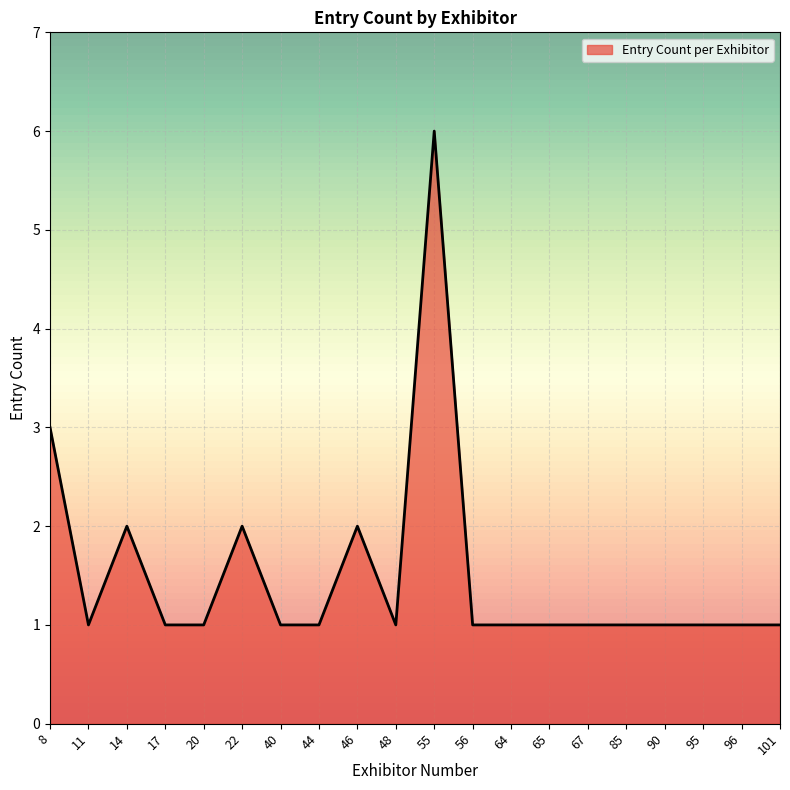

True or false: there are more than 1 points higher than both neighbors.

True